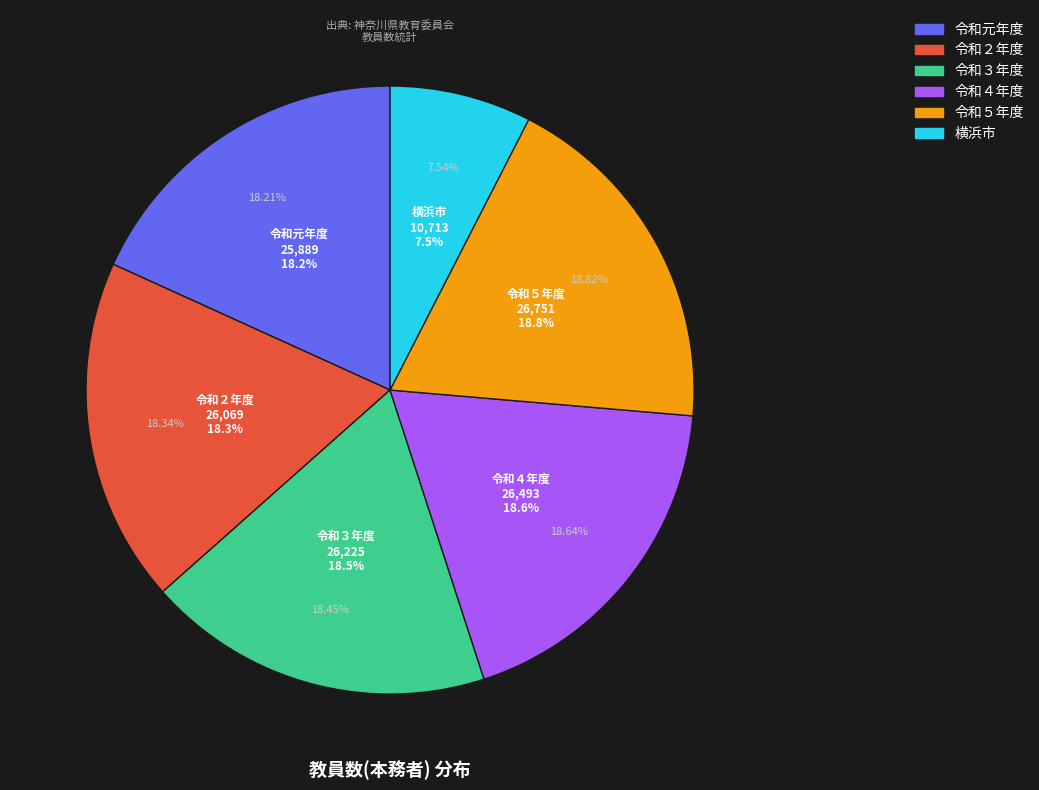

The 横須賀市 slice represents 15% of the pie. True or false?

False